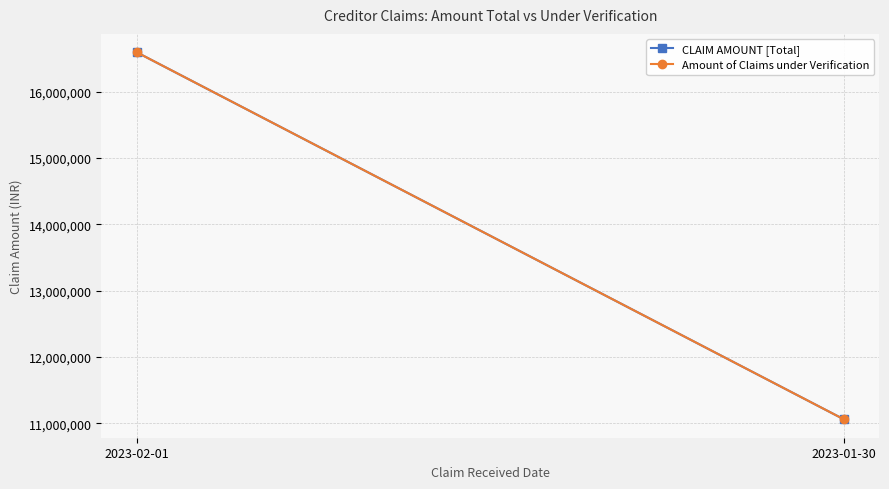

Is it true that CLAIM AMOUNT [Total] equals 11061707 at 2023-01-30?

True